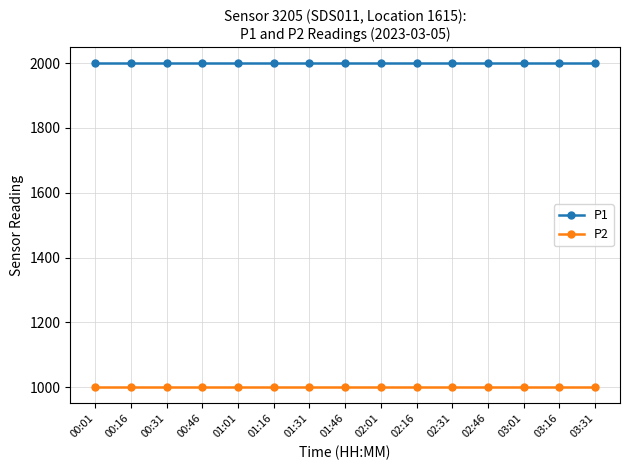

Reading right to left, what are all the values shown in this chart?

P1: 1999.9	1999.9	1999.9	1999.9	1999.9	1999.9	1999.9	1999.9	1999.9	1999.9	1999.9	1999.9	1999.9	1999.9	1999.9
P2: 999.9	999.9	999.9	999.9	999.9	999.9	999.9	999.9	999.9	999.9	999.9	999.9	999.9	999.9	999.9